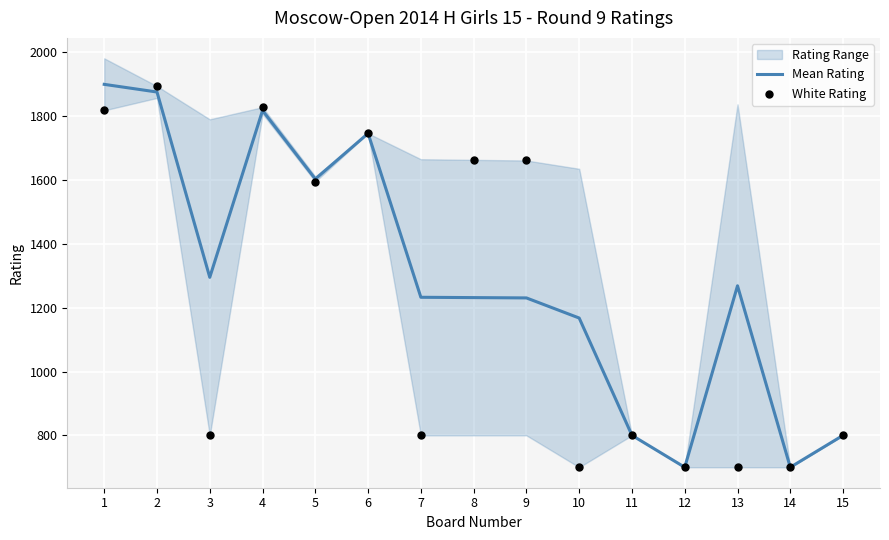

Which series has the widest spread of Y values?

Mean Rating